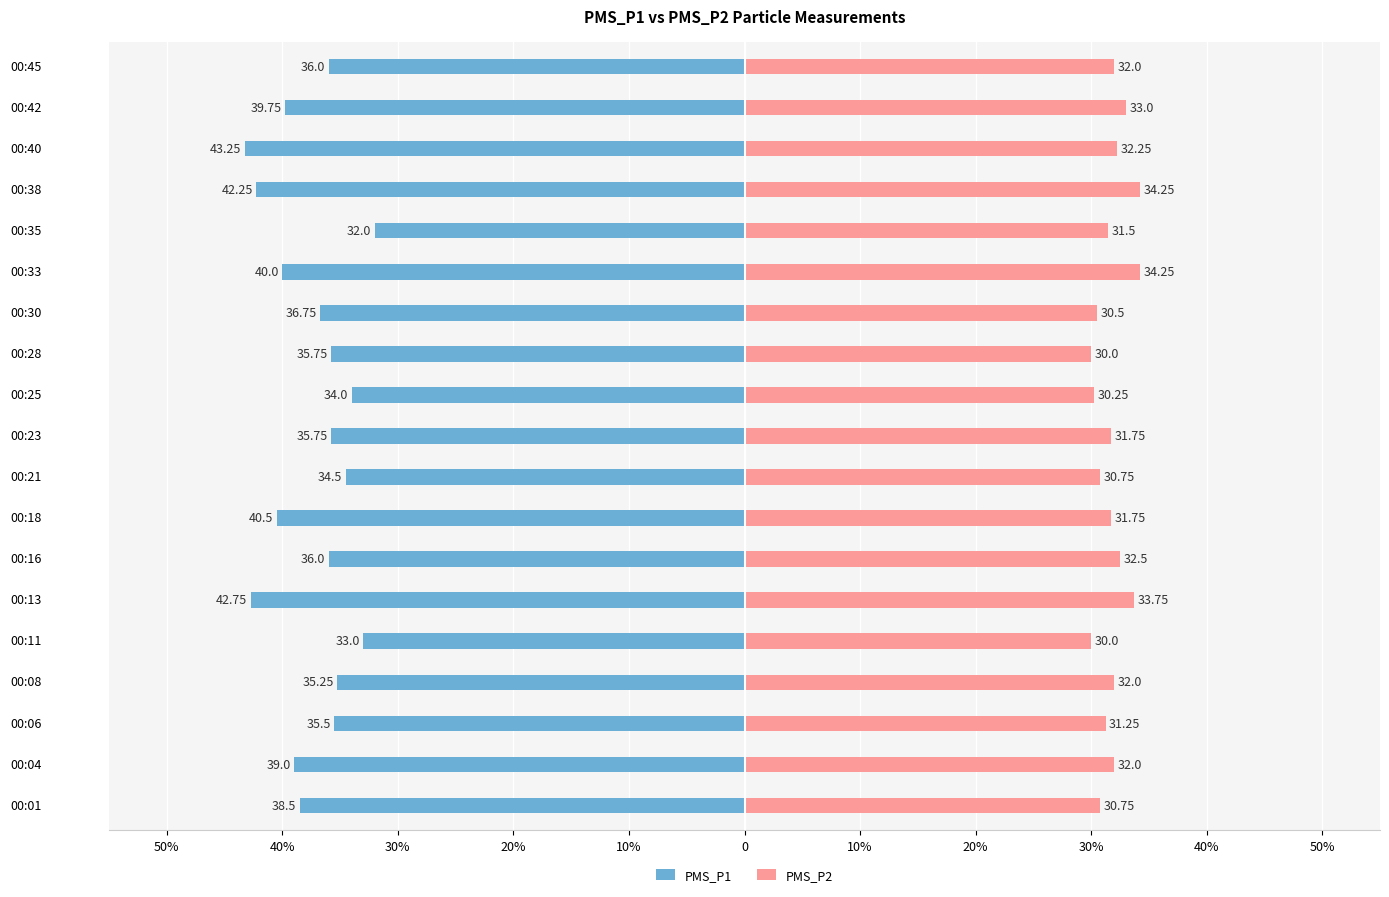

Reading left to right, transcribe all the data shown in this chart.

PMS_P1: -38.5	-39.0	-35.5	-35.2	-33.0	-42.8	-36.0	-40.5	-34.5	-35.8	-34.0	-35.8	-36.8	-40.0	-32.0	-42.2	-43.2	-39.8	-36.0
PMS_P2: 30.8	32.0	31.2	32.0	30.0	33.8	32.5	31.8	30.8	31.8	30.2	30.0	30.5	34.2	31.5	34.2	32.2	33.0	32.0